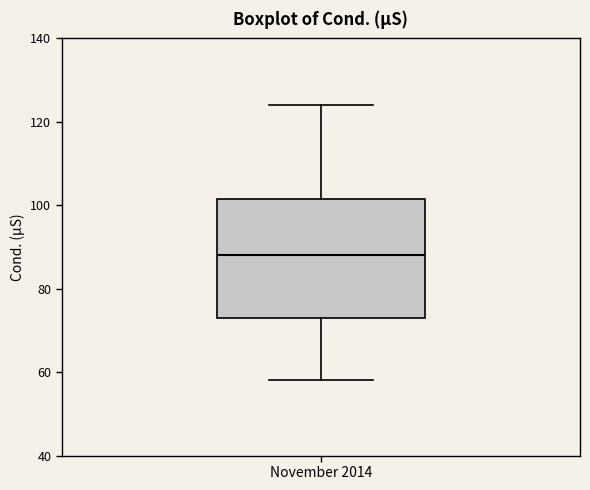

Read this box plot against the y-axis: the position of the median line, the range covered by the box, and the ends of both whiskers. The values are not printed on the chart, so give them approximately, as read against the axis.

median 88, box 74 to 102, whiskers 58 to 124